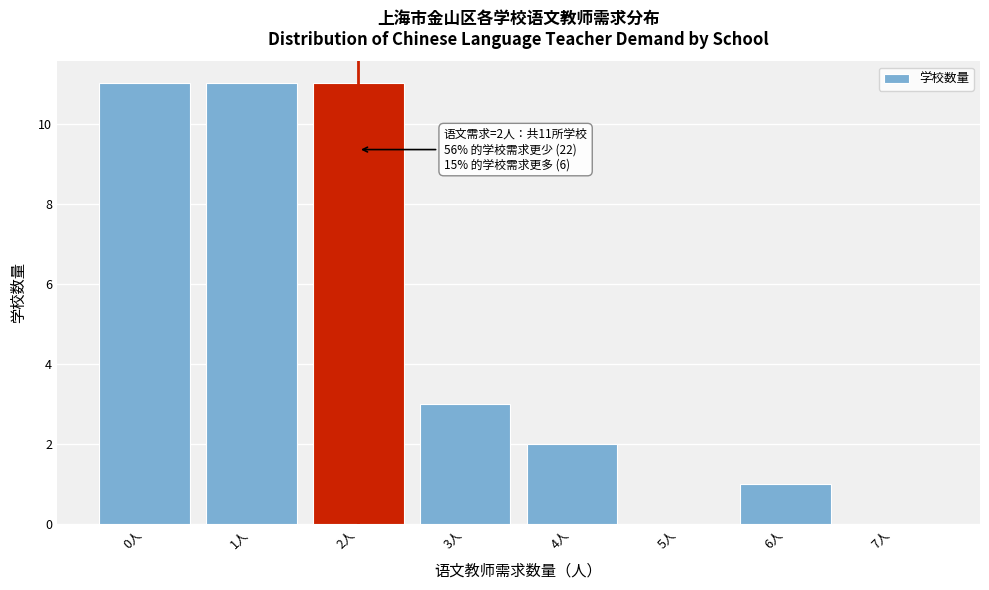

Reading right to left, what are all the values shown in this chart?

7人=0	6人=1	5人=0	4人=2	3人=3	2人=11	1人=11	0人=11